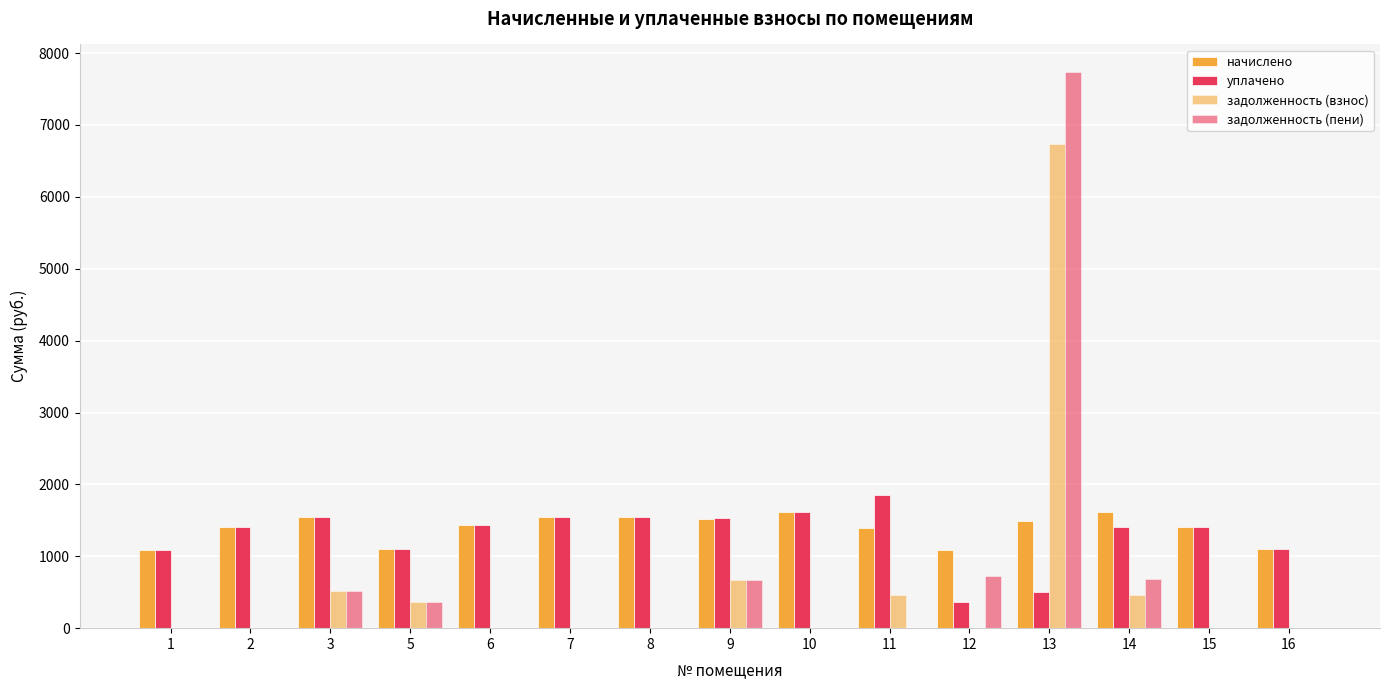

How many groups of bars are there?

15